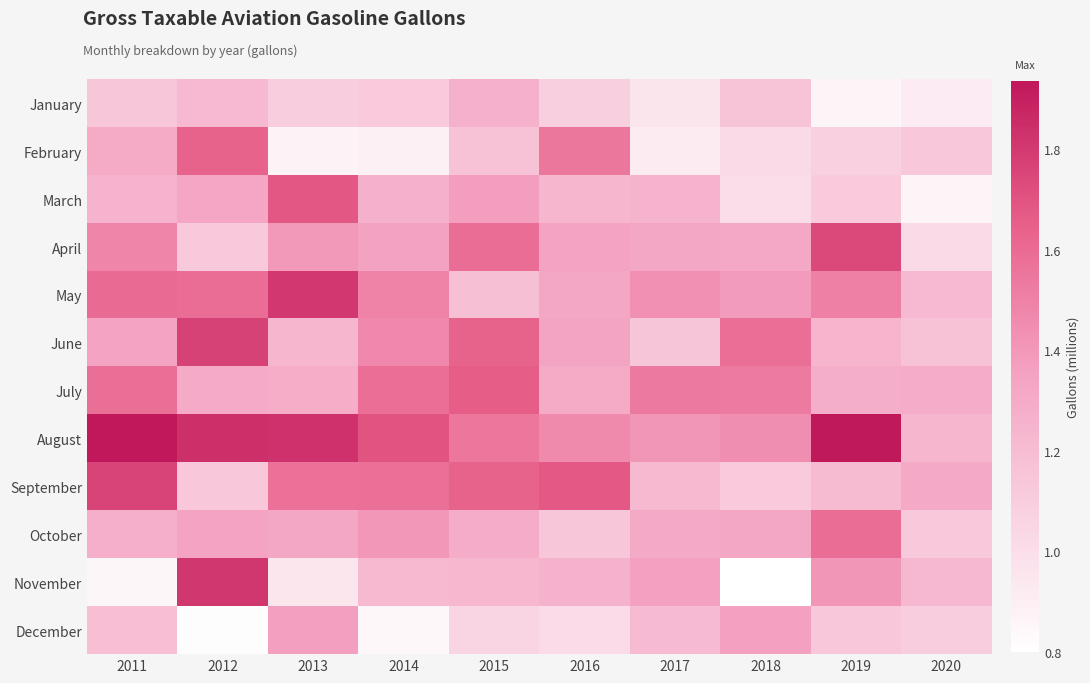

Reading left to right, transcribe all the data shown in this chart.

January: 2011=1.1	2012=1.2	2013=1.1	2014=1.1	2015=1.3	2016=1.1	2017=1.0	2018=1.2	2019=0.9	2020=0.9
February: 2011=1.3	2012=1.6	2013=0.9	2014=0.9	2015=1.2	2016=1.5	2017=0.9	2018=1.0	2019=1.1	2020=1.1
March: 2011=1.2	2012=1.3	2013=1.7	2014=1.3	2015=1.4	2016=1.2	2017=1.2	2018=1.0	2019=1.1	2020=0.9
April: 2011=1.5	2012=1.1	2013=1.4	2014=1.4	2015=1.6	2016=1.3	2017=1.3	2018=1.3	2019=1.7	2020=1.0
May: 2011=1.6	2012=1.6	2013=1.8	2014=1.5	2015=1.2	2016=1.3	2017=1.4	2018=1.4	2019=1.5	2020=1.2
June: 2011=1.3	2012=1.8	2013=1.2	2014=1.5	2015=1.6	2016=1.3	2017=1.1	2018=1.6	2019=1.2	2020=1.2
July: 2011=1.6	2012=1.3	2013=1.3	2014=1.6	2015=1.7	2016=1.3	2017=1.5	2018=1.5	2019=1.3	2020=1.3
August: 2011=1.9	2012=1.8	2013=1.8	2014=1.7	2015=1.6	2016=1.5	2017=1.4	2018=1.4	2019=1.9	2020=1.2
September: 2011=1.8	2012=1.1	2013=1.6	2014=1.6	2015=1.6	2016=1.7	2017=1.2	2018=1.1	2019=1.2	2020=1.3
October: 2011=1.3	2012=1.3	2013=1.3	2014=1.4	2015=1.3	2016=1.1	2017=1.3	2018=1.3	2019=1.6	2020=1.1
November: 2011=0.8	2012=1.8	2013=0.9	2014=1.2	2015=1.2	2016=1.3	2017=1.4	2018=0.8	2019=1.4	2020=1.2
December: 2011=1.2	2012=0.8	2013=1.4	2014=0.8	2015=1.1	2016=1.0	2017=1.2	2018=1.4	2019=1.1	2020=1.1